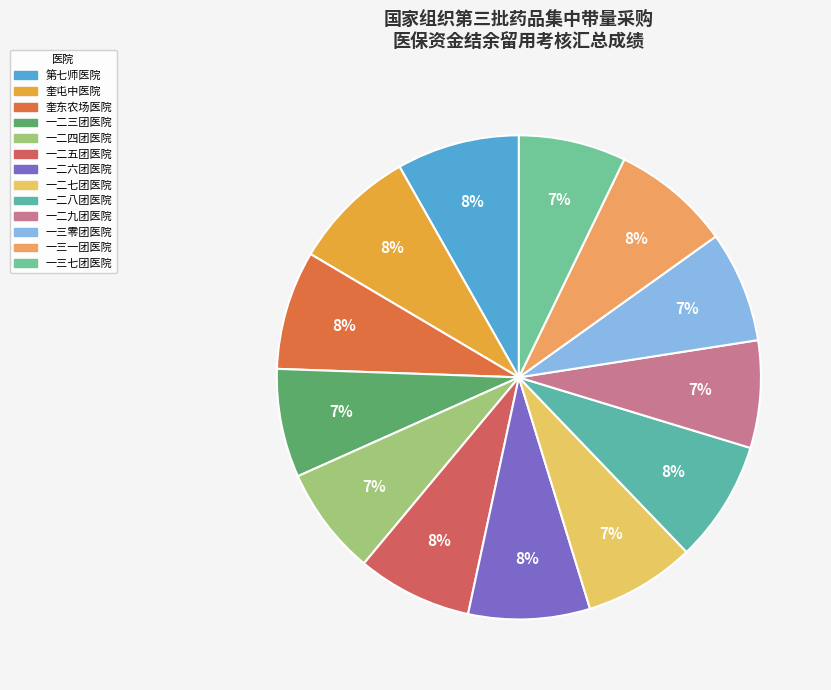

To the nearest percent, what portion does 第七师医院 represent?

8%